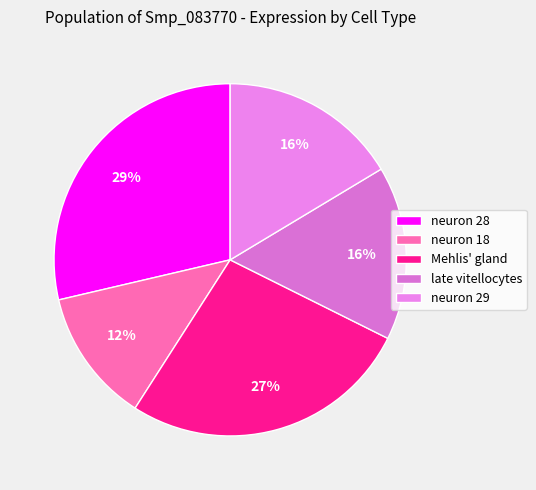

True or false: neuron 29 accounts for 16% of the total.

True